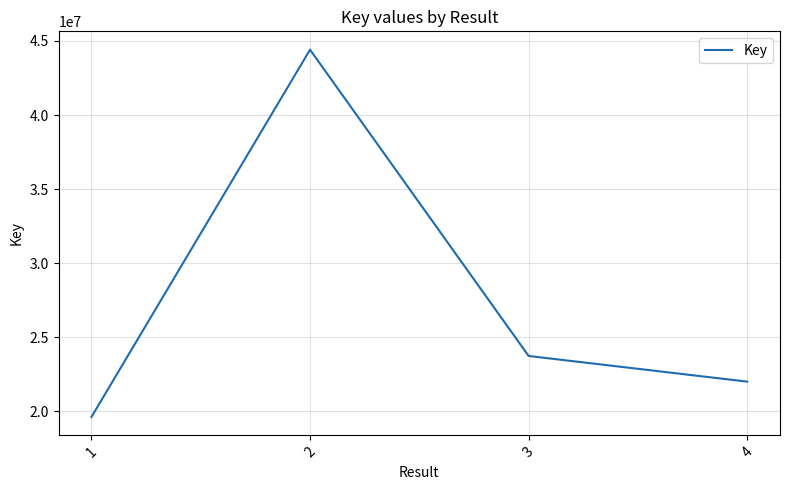

How many lines are shown in the chart?

1